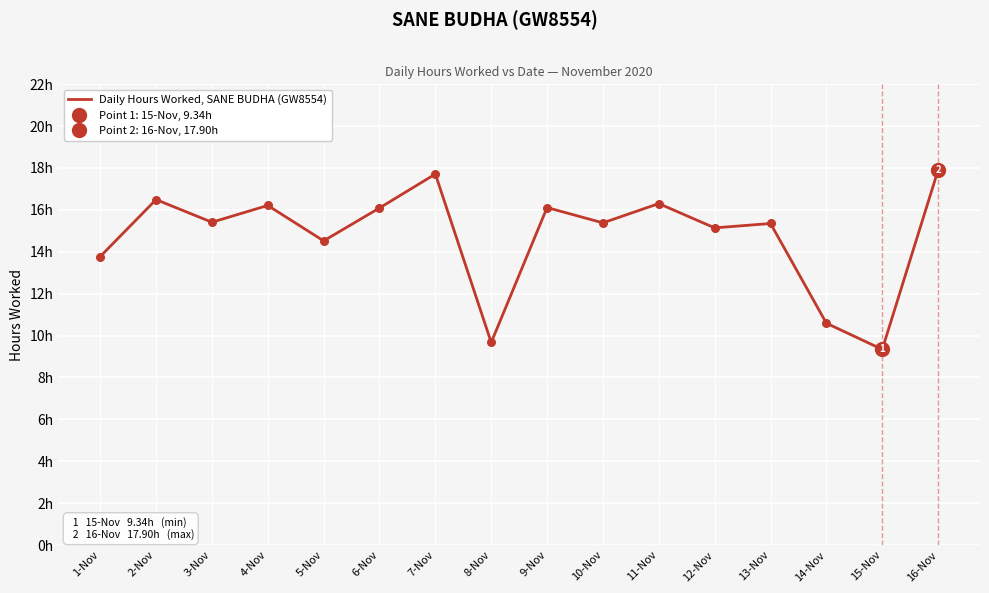

Which has a higher value, 3-Nov or 9-Nov?

9-Nov